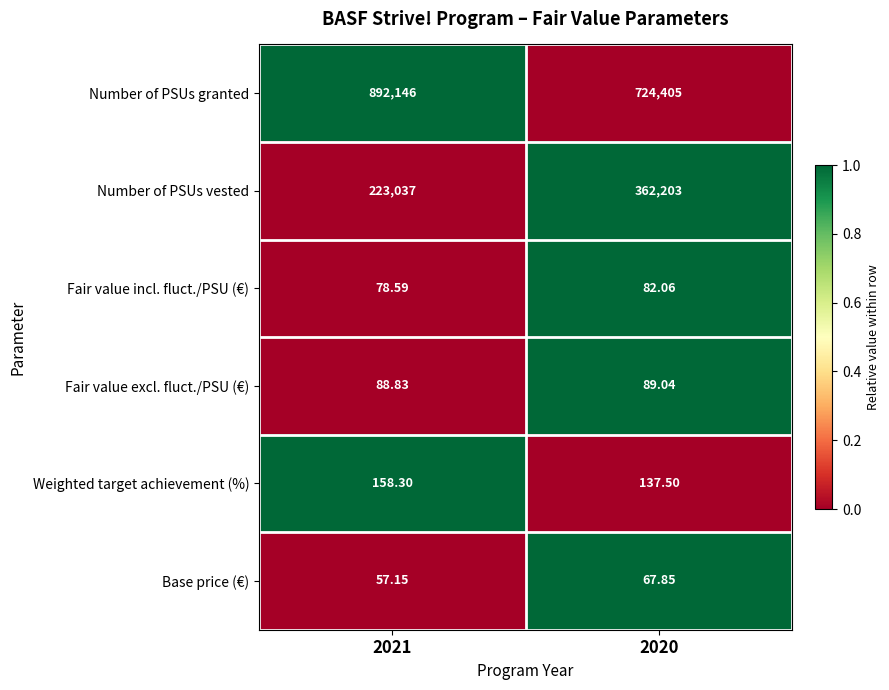

Is the value of Number of PSUs vested at 2021 greater than the value of Fair value incl. fluct./PSU (€) at 2020?

Yes